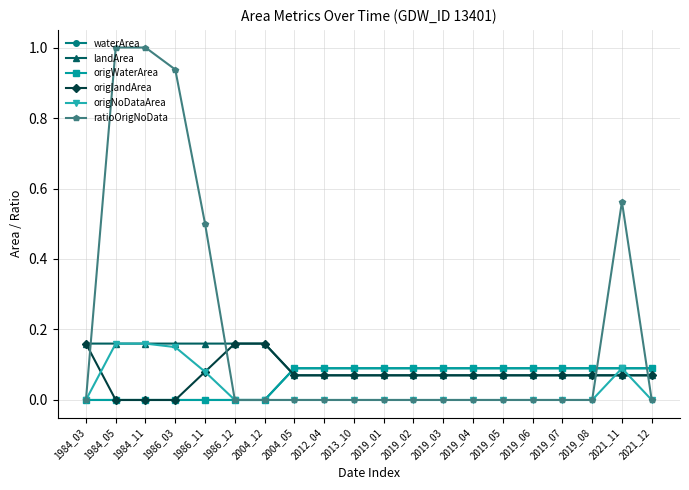

How many lines are shown in the chart?

6